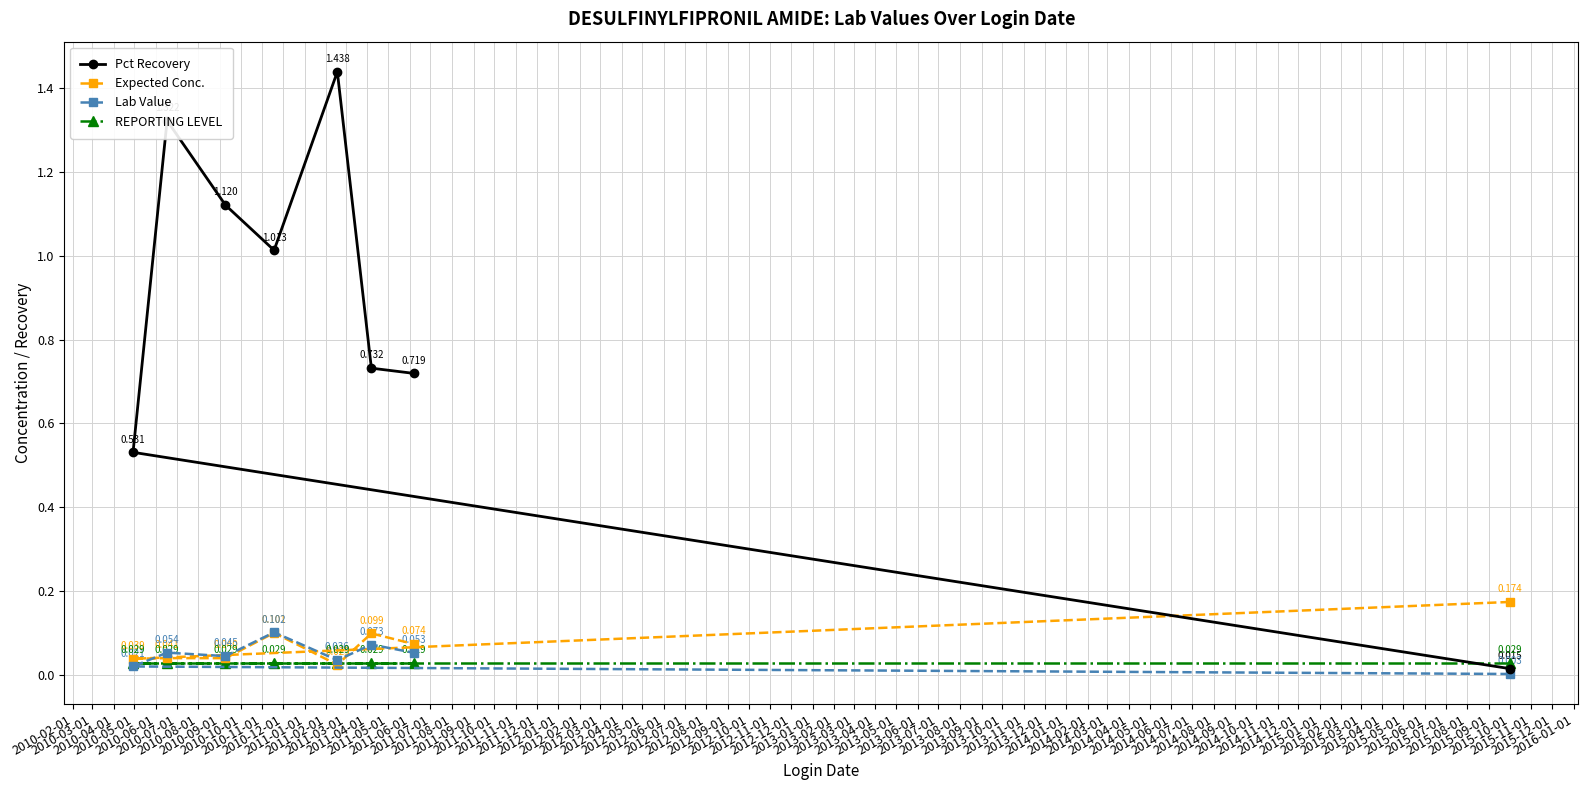

Rank the series by their maximum value, from highest to lowest.

Pct Recovery, Expected Conc., Lab Value, REPORTING LEVEL